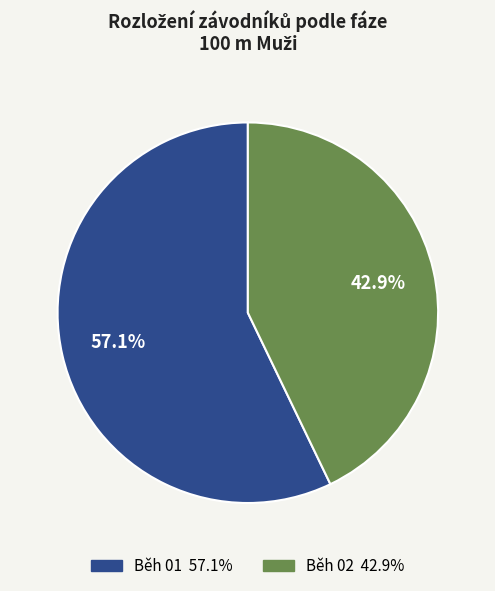

Approximately how many times larger is the value at Běh 01 compared to Běh 02?

1.3